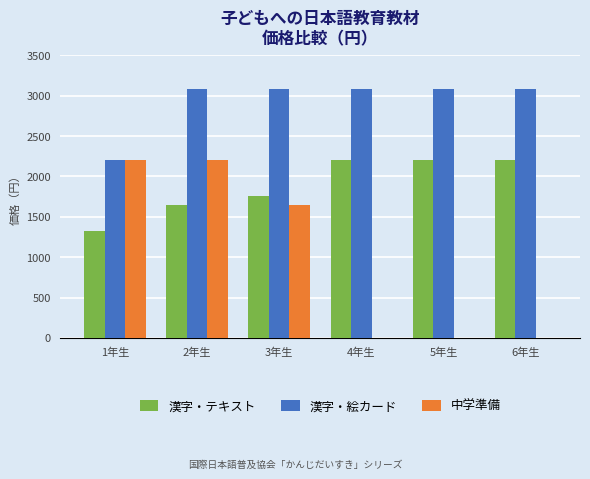

The value of 漢字・絵カード at 4年生 is 1162. True or false?

False